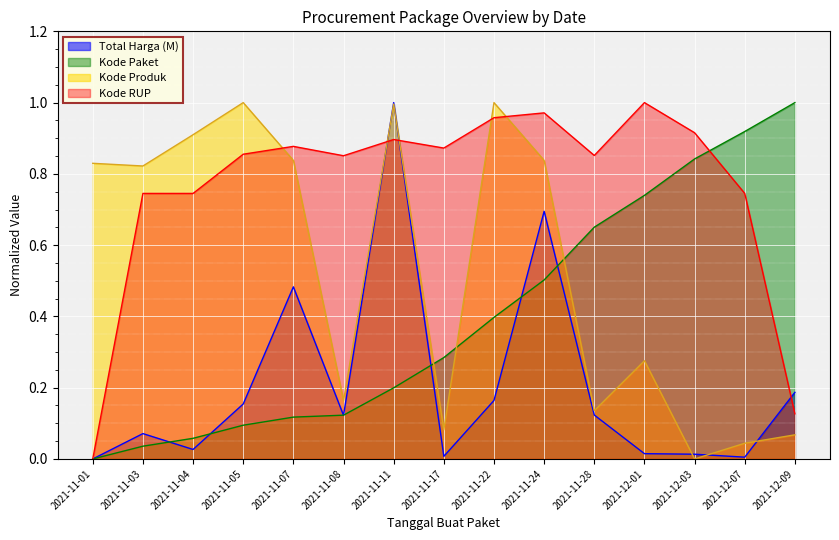

At which category does Kode Produk reach its first local peak?

2021-11-05